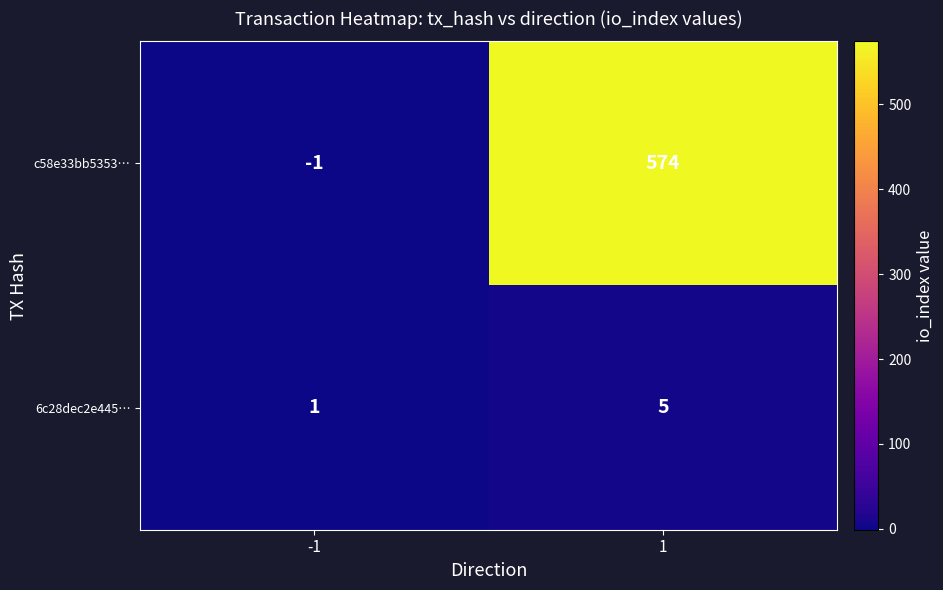

Which series changed the most between -1 and 1?

c58e33bb5353…